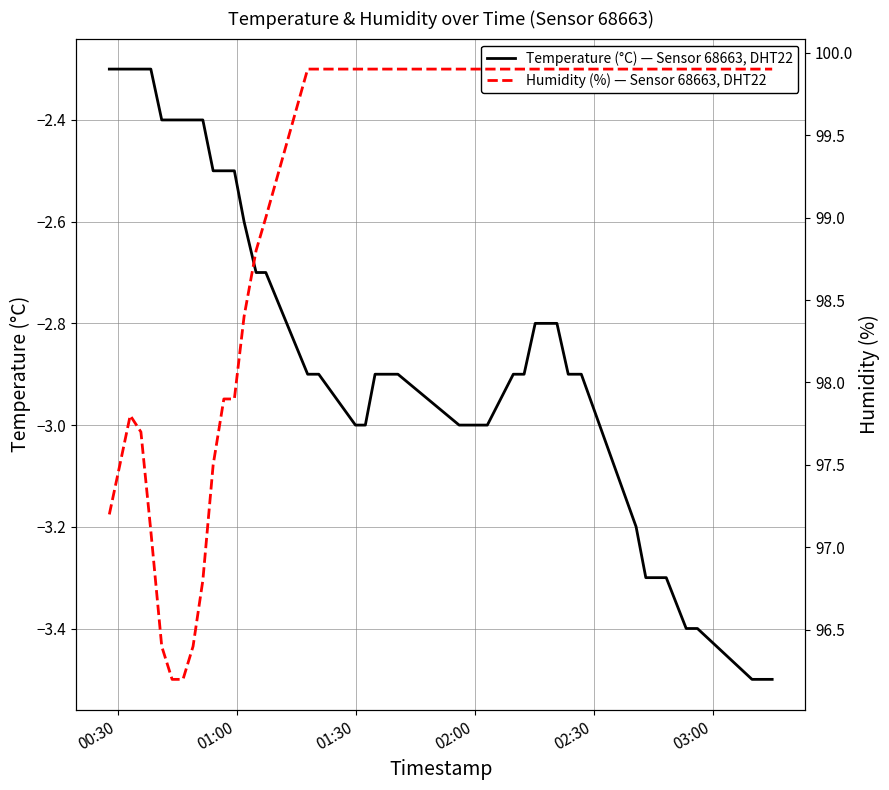

True or false: Humidity (%) — Sensor 68663, DHT22 and Temperature (°C) — Sensor 68663, DHT22 cross at least once.

False